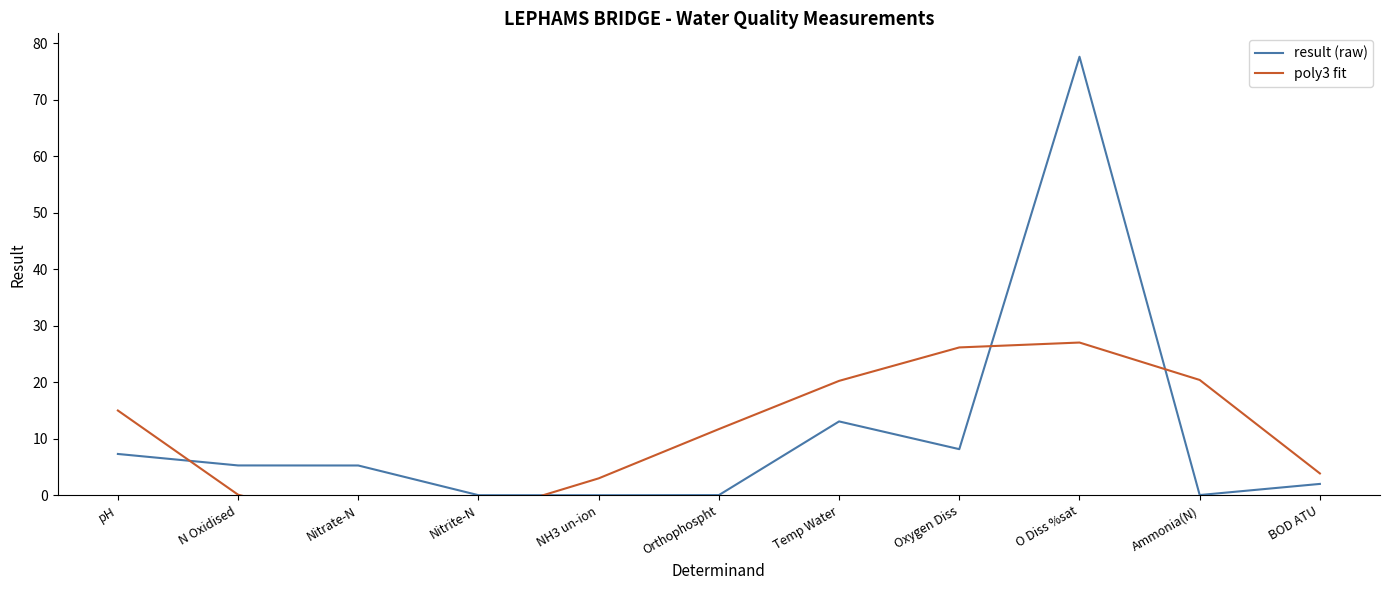

Rank the categories by result (raw) value from highest to lowest.

O Diss %sat, Temp Water, Oxygen Diss, pH, N Oxidised, Nitrate-N, BOD ATU, Ammonia(N), Orthophospht, Nitrite-N, NH3 un-ion